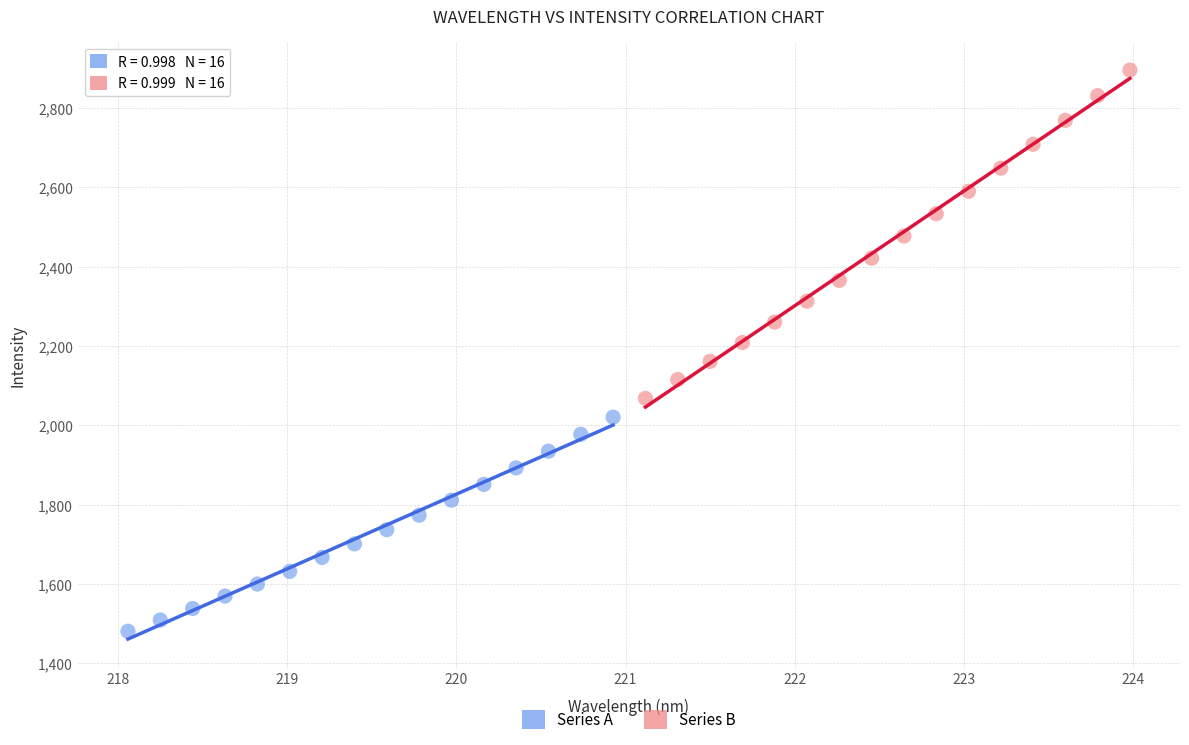

Which series contains the lowest Y value?

Series A